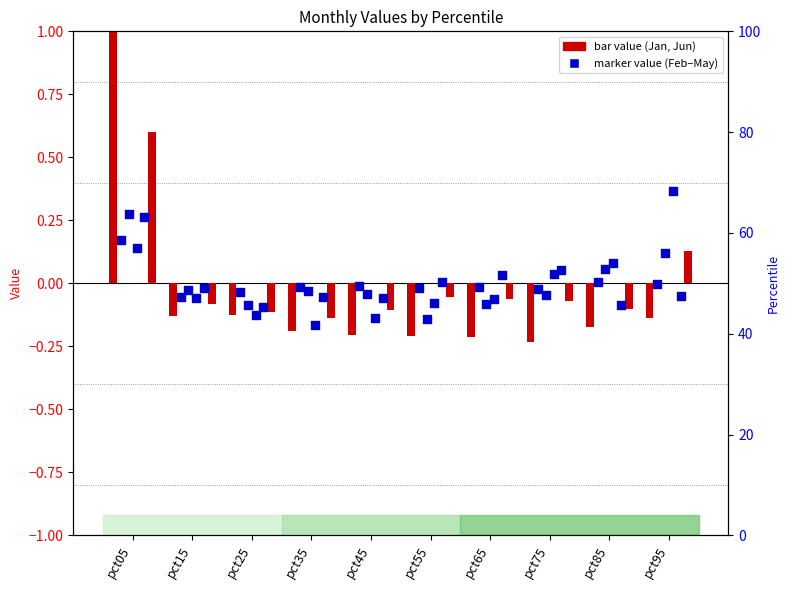

What is the total value across all series at pct45?

-0.6